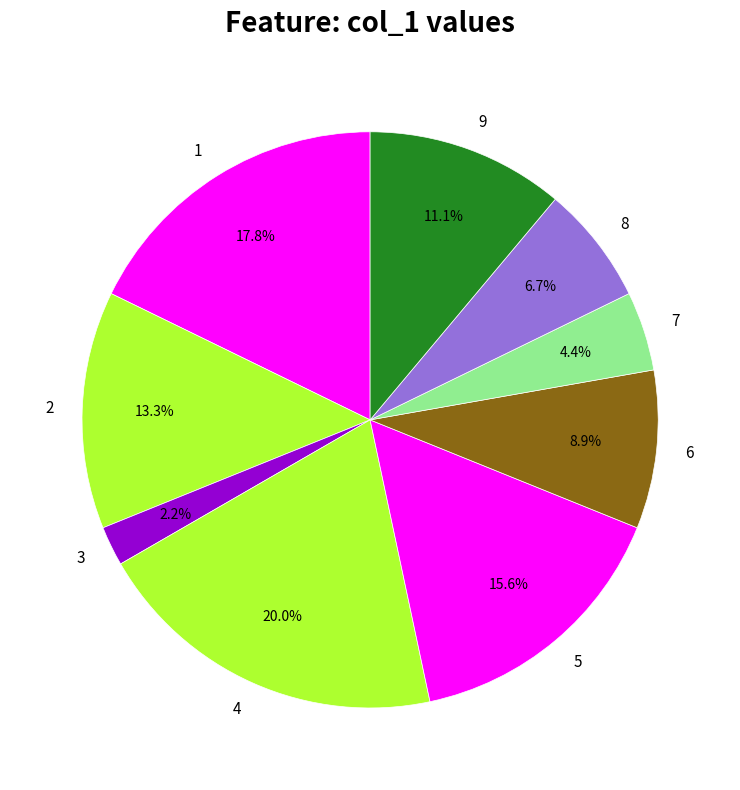

Which slice is the smallest?

3